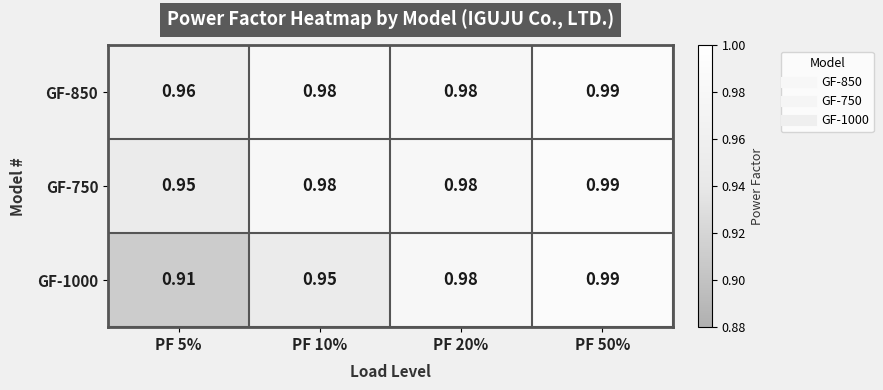

Is the value of GF-850 at PF 5% greater than the value of GF-1000 at PF 10%?

Yes